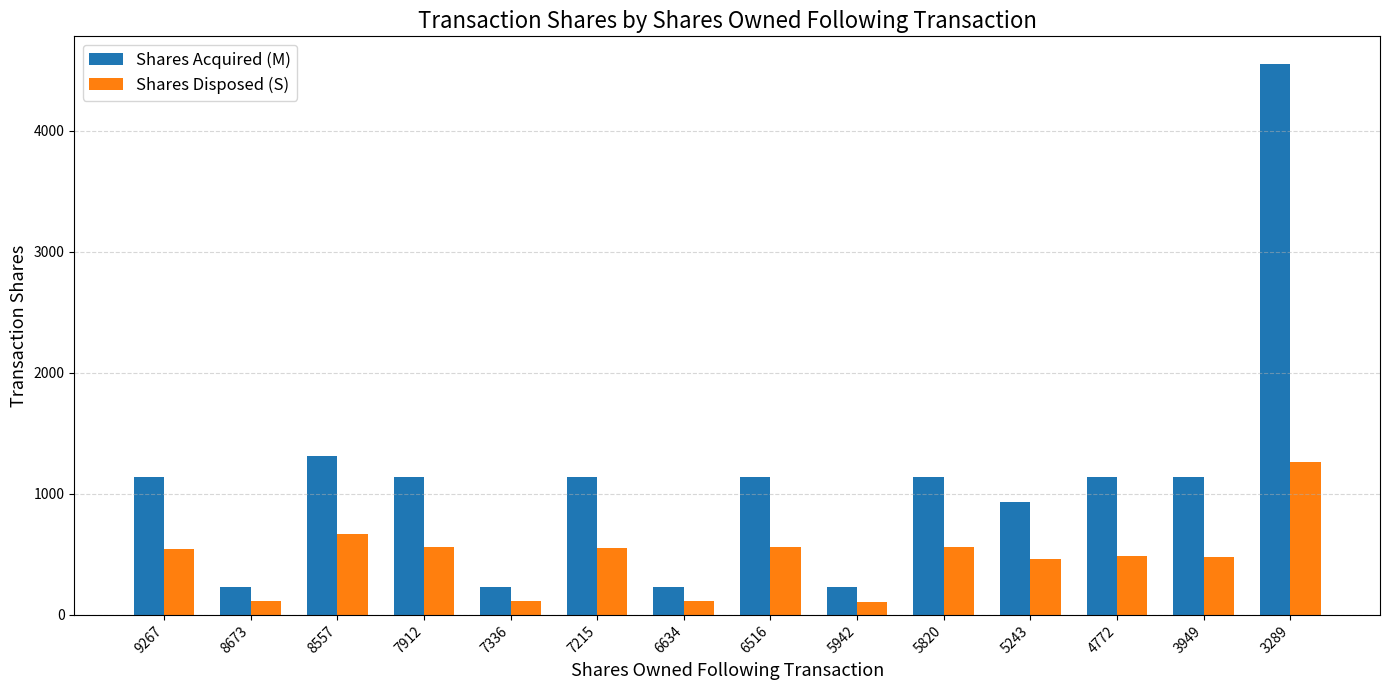

At 6634, list the series in order from largest to smallest.

Shares Acquired (M), Shares Disposed (S)